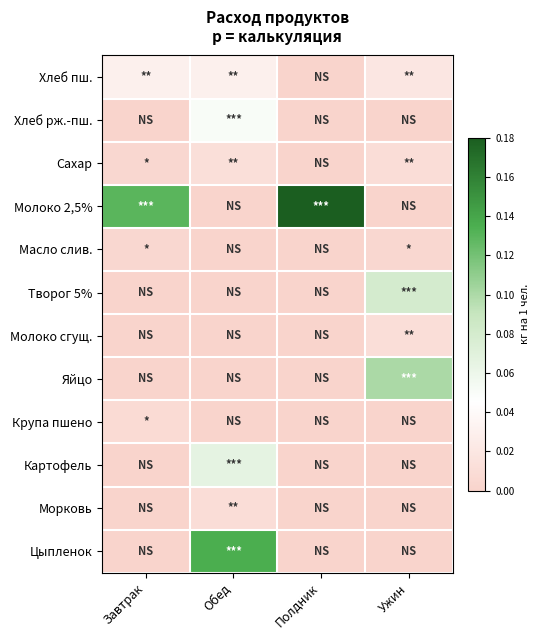

Reading left to right, transcribe all the data shown in this chart.

Хлеб пш.: Завтрак=0.0	Обед=0.0	Полдник=0.0	Ужин=0.0
Хлеб рж.-пш.: Завтрак=0.0	Обед=0.1	Полдник=0.0	Ужин=0.0
Сахар: Завтрак=0.0	Обед=0.0	Полдник=0.0	Ужин=0.0
Молоко 2,5%: Завтрак=0.1	Обед=0.0	Полдник=0.2	Ужин=0.0
Масло слив.: Завтрак=0.0	Обед=0.0	Полдник=0.0	Ужин=0.0
Творог 5%: Завтрак=0.0	Обед=0.0	Полдник=0.0	Ужин=0.1
Молоко сгущ.: Завтрак=0.0	Обед=0.0	Полдник=0.0	Ужин=0.0
Яйцо: Завтрак=0.0	Обед=0.0	Полдник=0.0	Ужин=0.1
Крупа пшено: Завтрак=0.0	Обед=0.0	Полдник=0.0	Ужин=0.0
Картофель: Завтрак=0.0	Обед=0.1	Полдник=0.0	Ужин=0.0
Морковь: Завтрак=0.0	Обед=0.0	Полдник=0.0	Ужин=0.0
Цыпленок: Завтрак=0.0	Обед=0.1	Полдник=0.0	Ужин=0.0